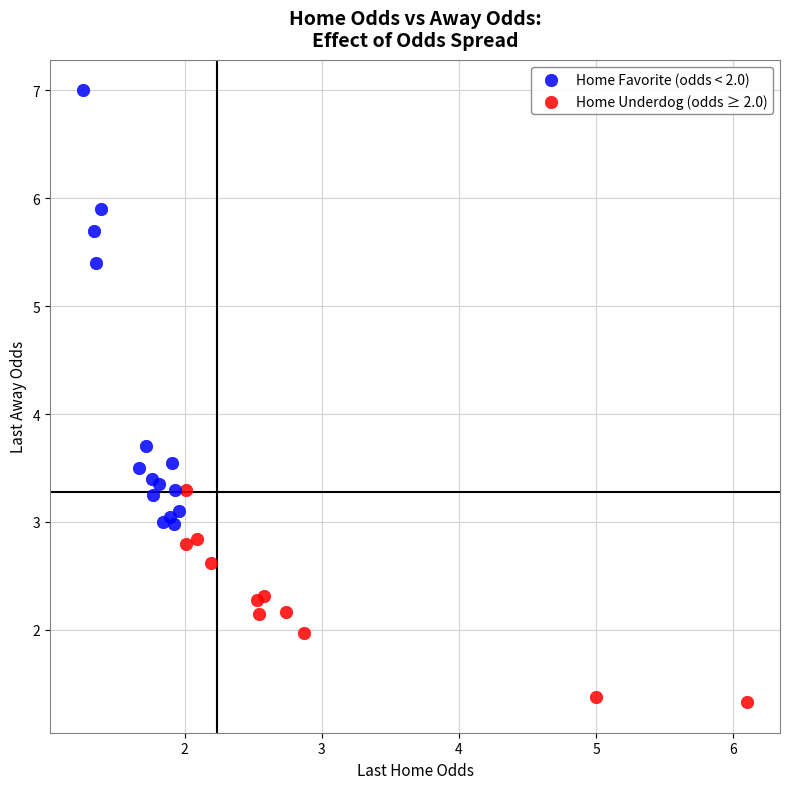

Which series reaches the maximum Y coordinate?

Home Favorite (odds < 2.0)